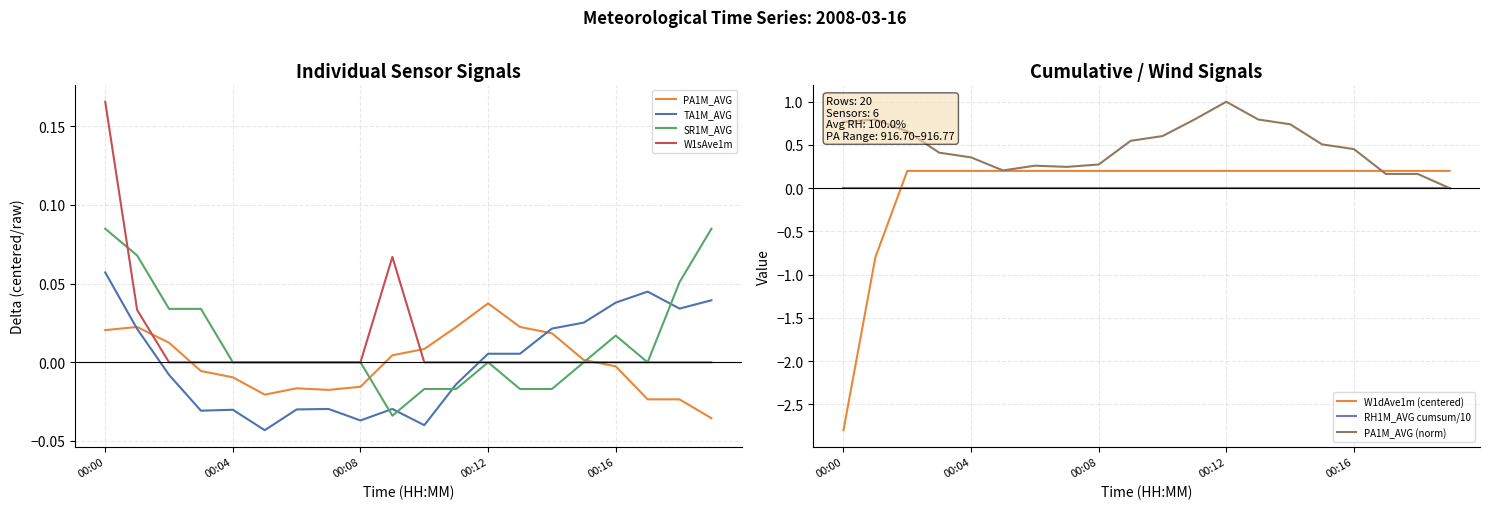

In W1sAve1m, how many points are higher than both neighbors (excluding endpoints)?

1